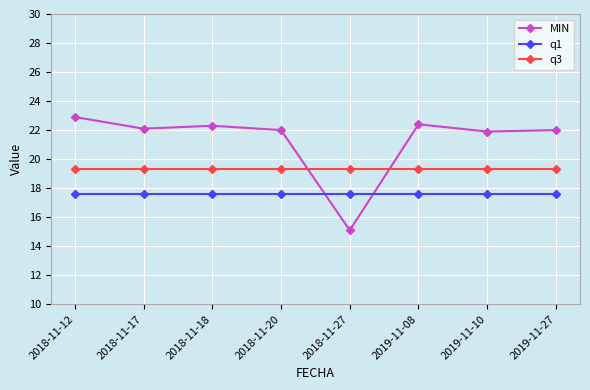

What is the maximum value for q1?

17.6